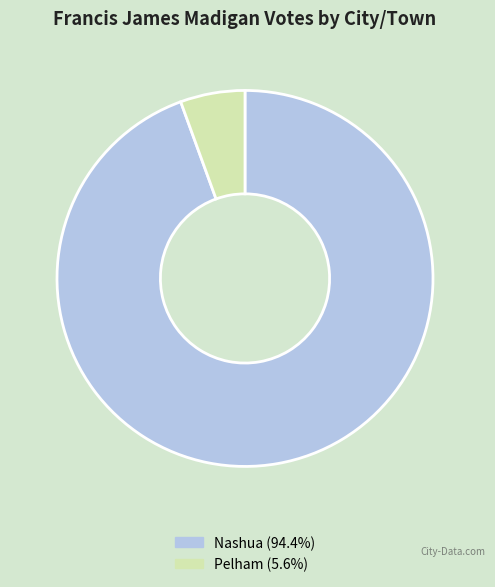

Which slice is the largest?

Nashua